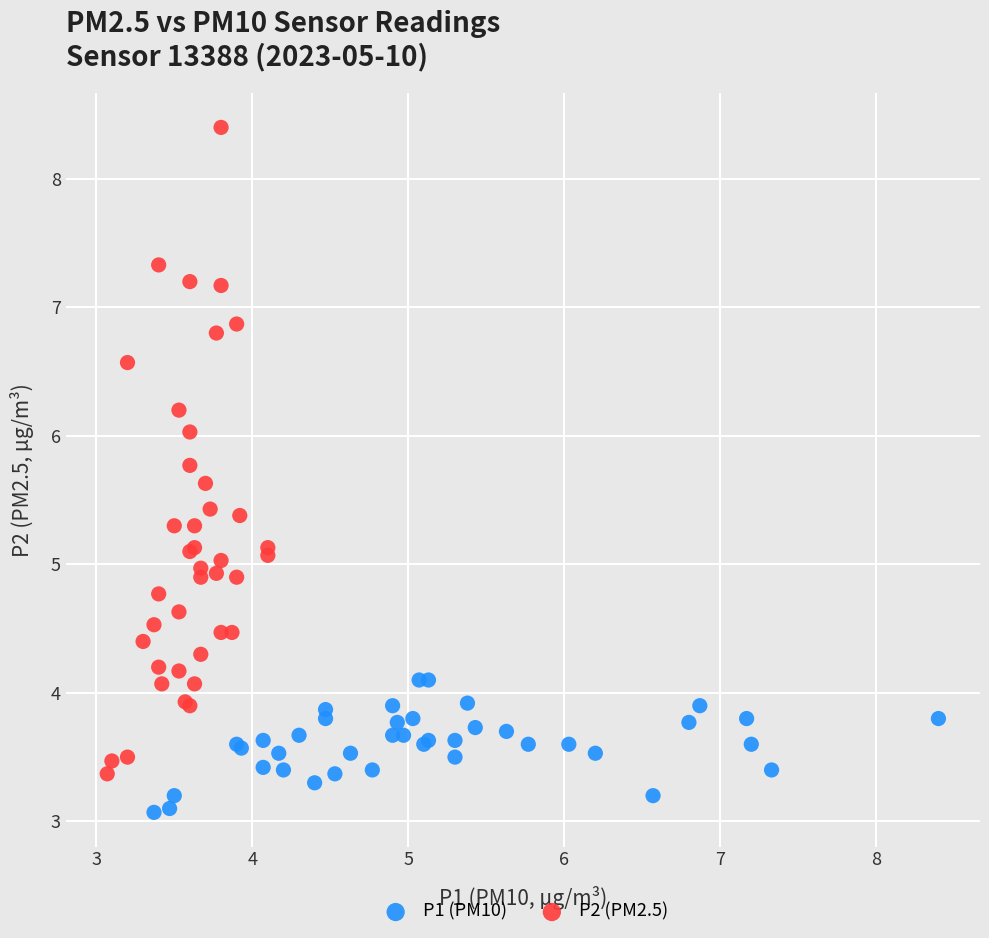

Which series contains the lowest Y value?

P1 (PM10)